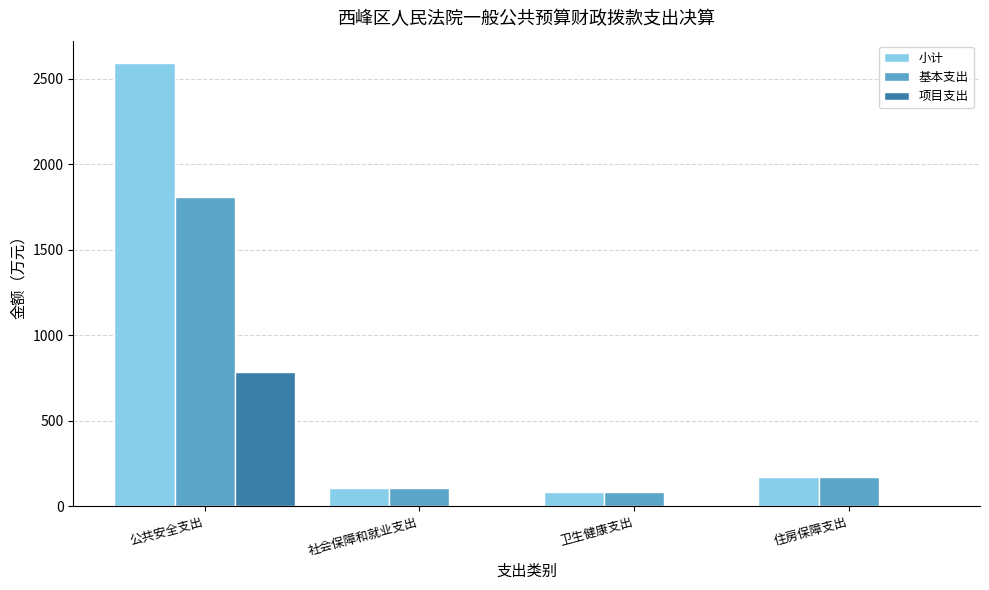

At which label does 小计 first exceed 167?

公共安全支出